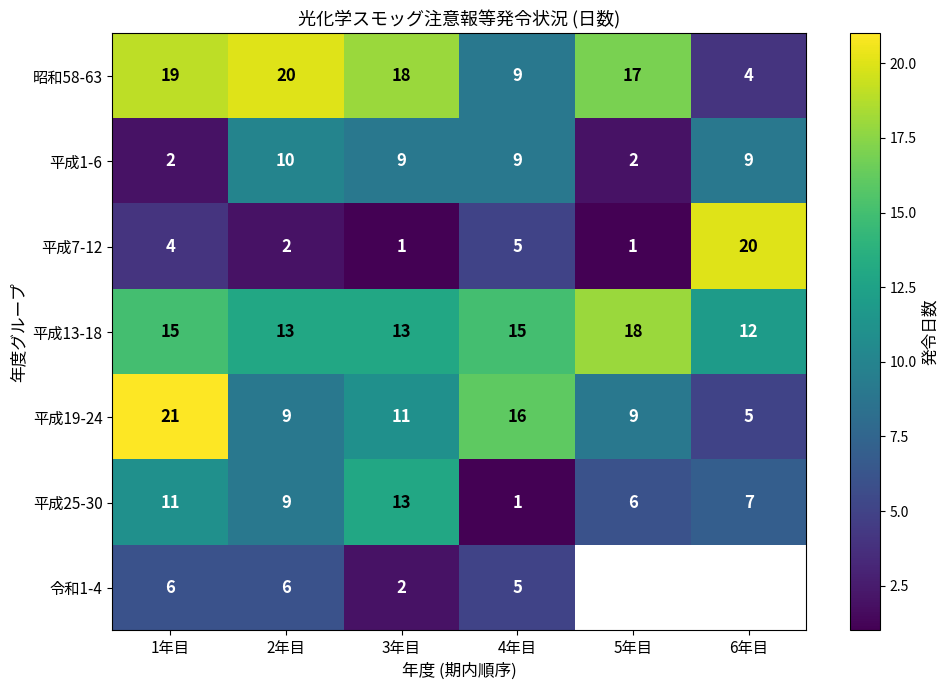

Which category has the lowest value across all series?

3年目